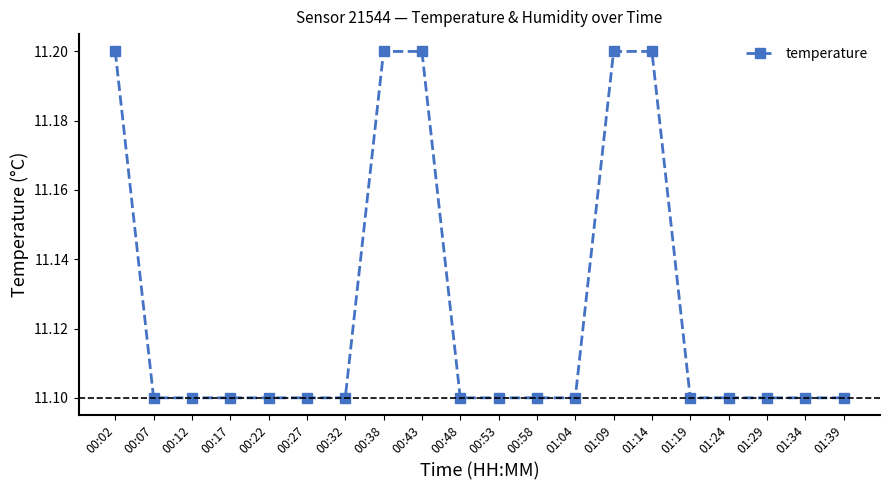

Reading right to left, list all the values displayed in this chart.

11.1	11.1	11.1	11.1	11.1	11.2	11.2	11.1	11.1	11.1	11.1	11.2	11.2	11.1	11.1	11.1	11.1	11.1	11.1	11.2